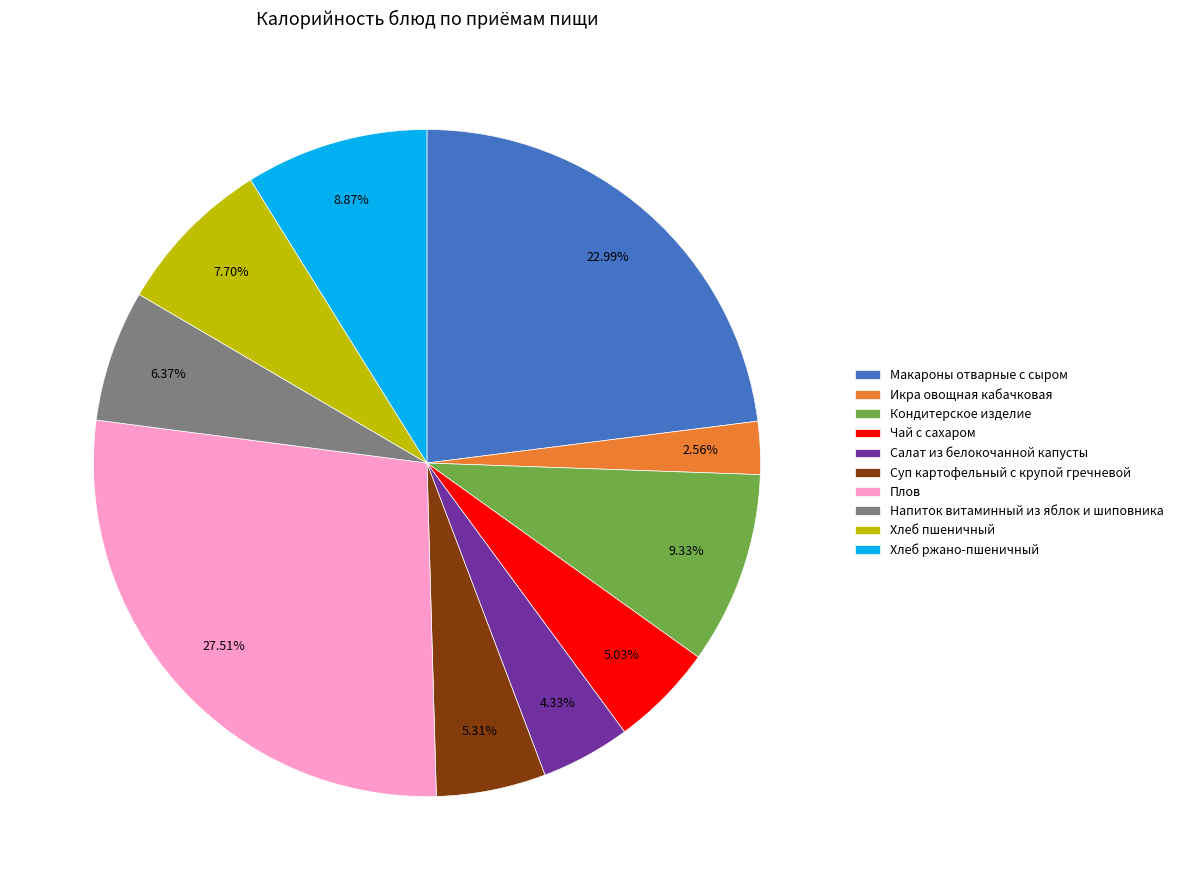

Approximately how many times larger is the value at Икра овощная кабачковая compared to Кондитерское изделие?

0.3